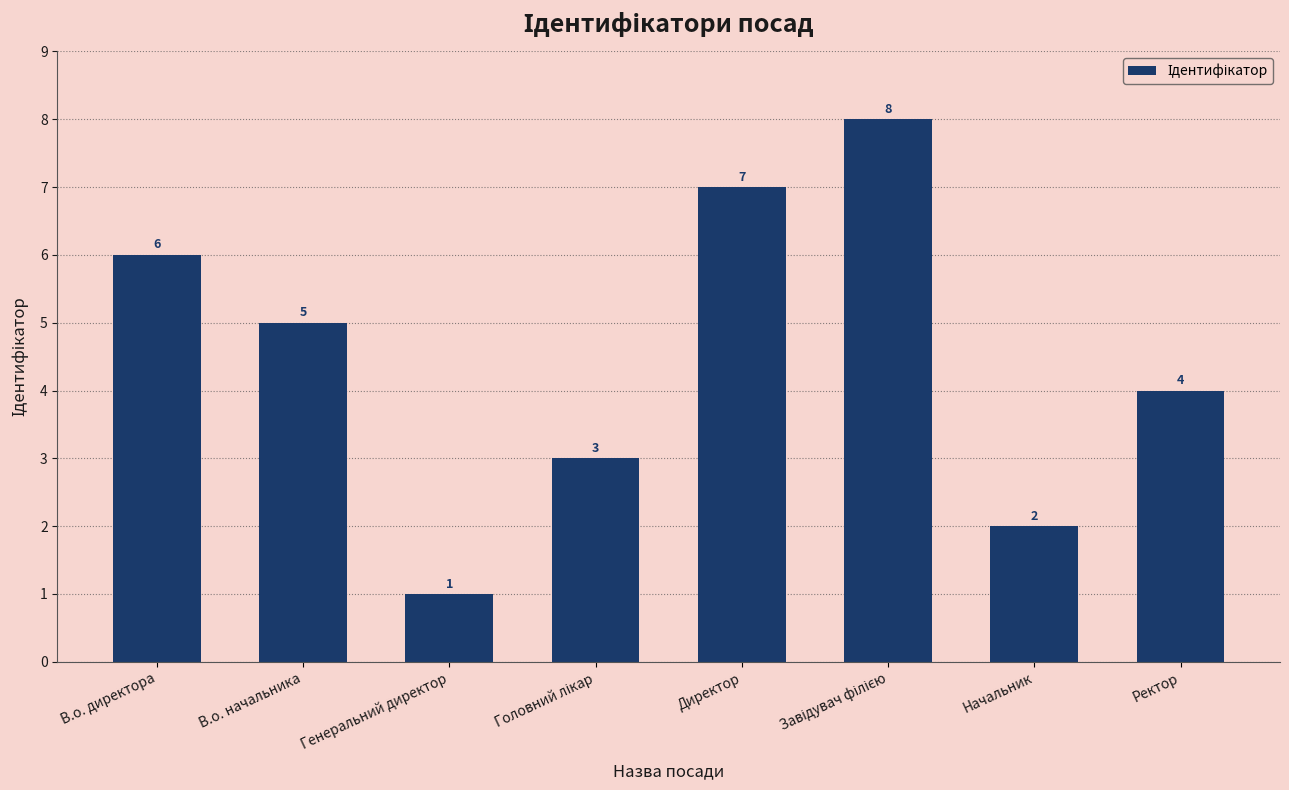

What is the minimum value shown in the chart?

1